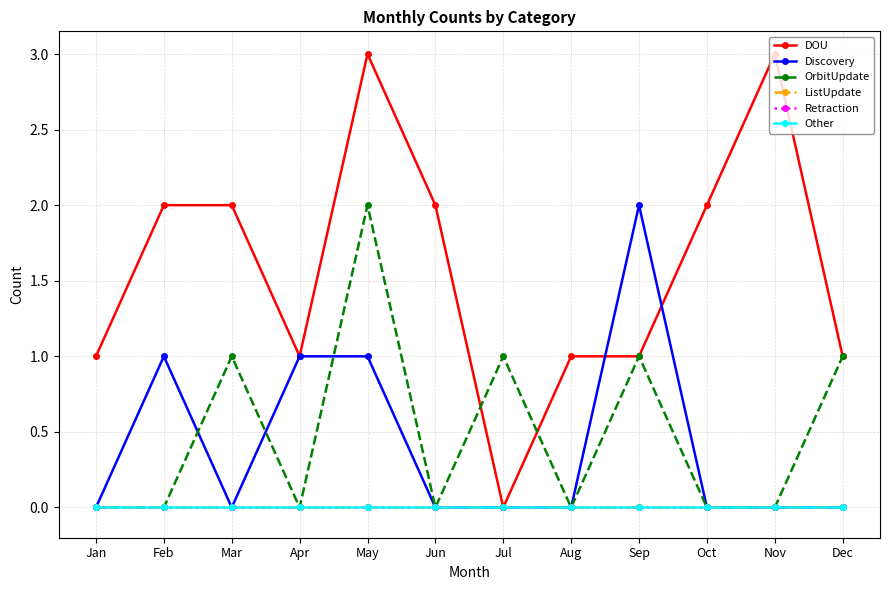

Which series has the largest total across all categories?

DOU